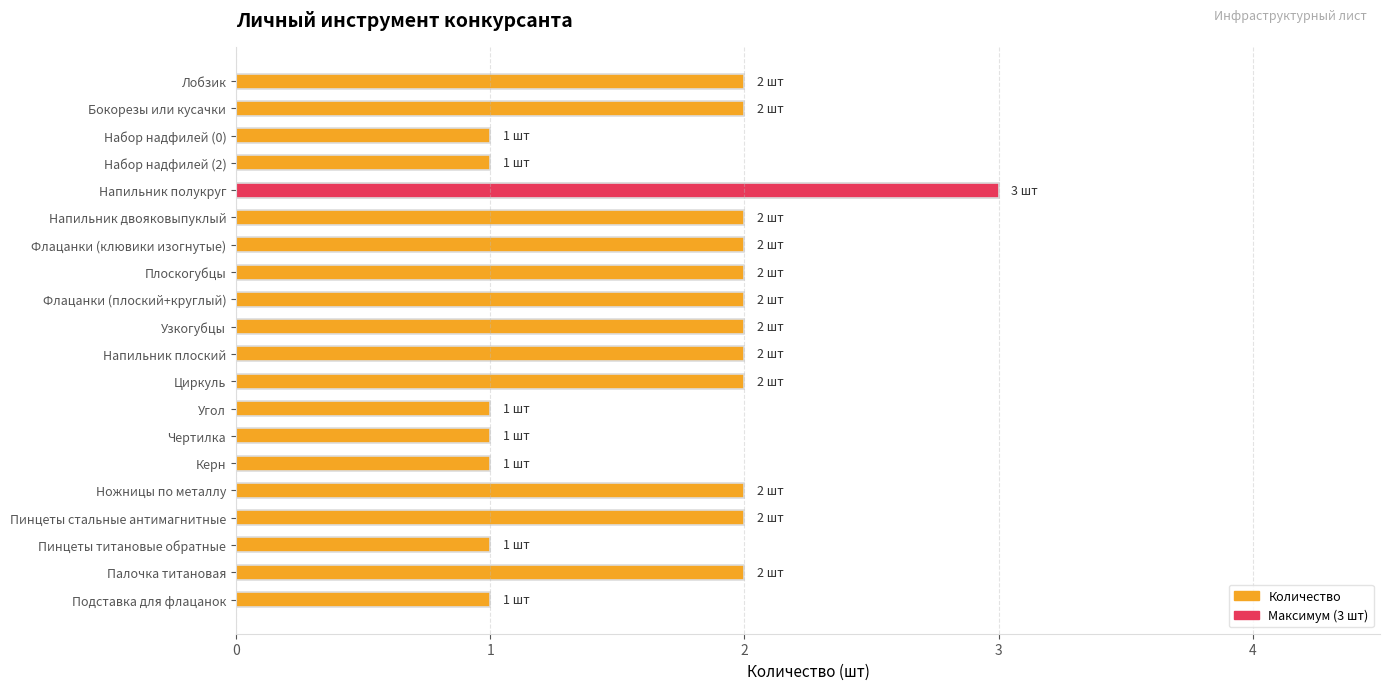

Rank the series by their maximum value, from lowest to highest.

Количество, Максимальное количество